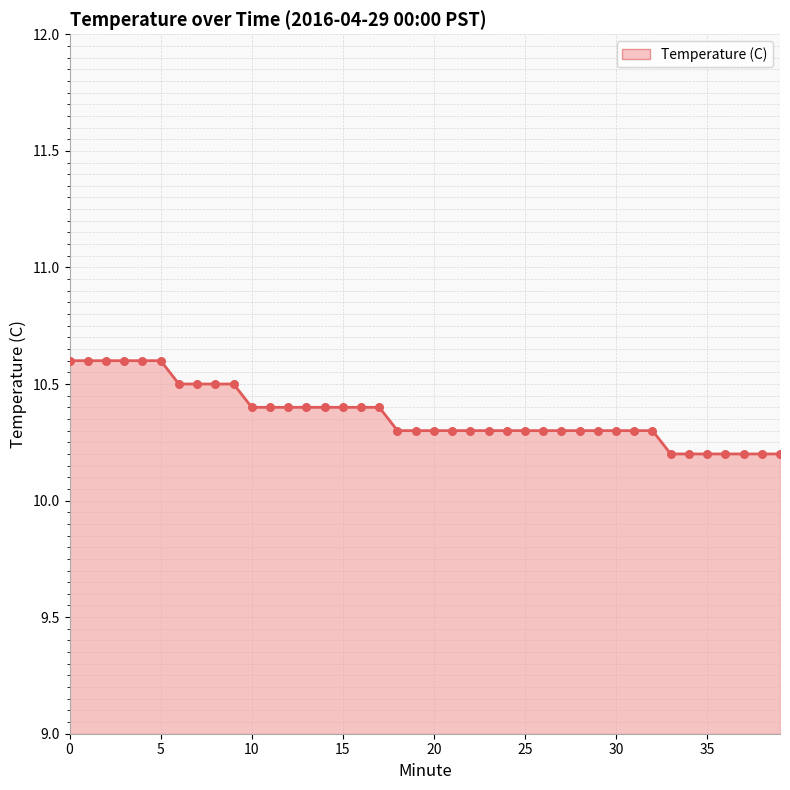

What is the change in value from 12 to 28?

-0.1